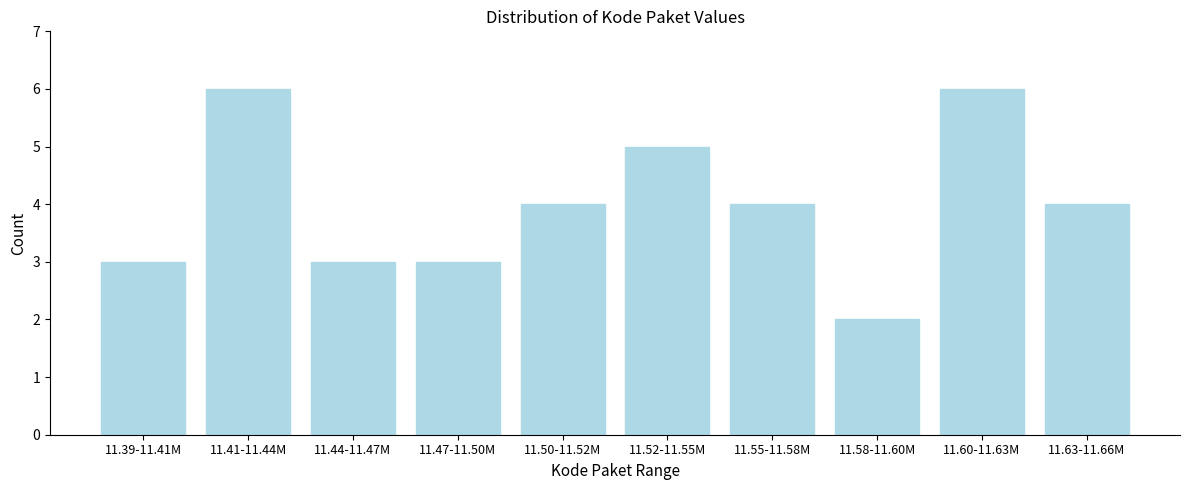

Reading left to right, transcribe all the data shown in this chart.

11.39-11.41M=3	11.41-11.44M=6	11.44-11.47M=3	11.47-11.50M=3	11.50-11.52M=4	11.52-11.55M=5	11.55-11.58M=4	11.58-11.60M=2	11.60-11.63M=6	11.63-11.66M=4